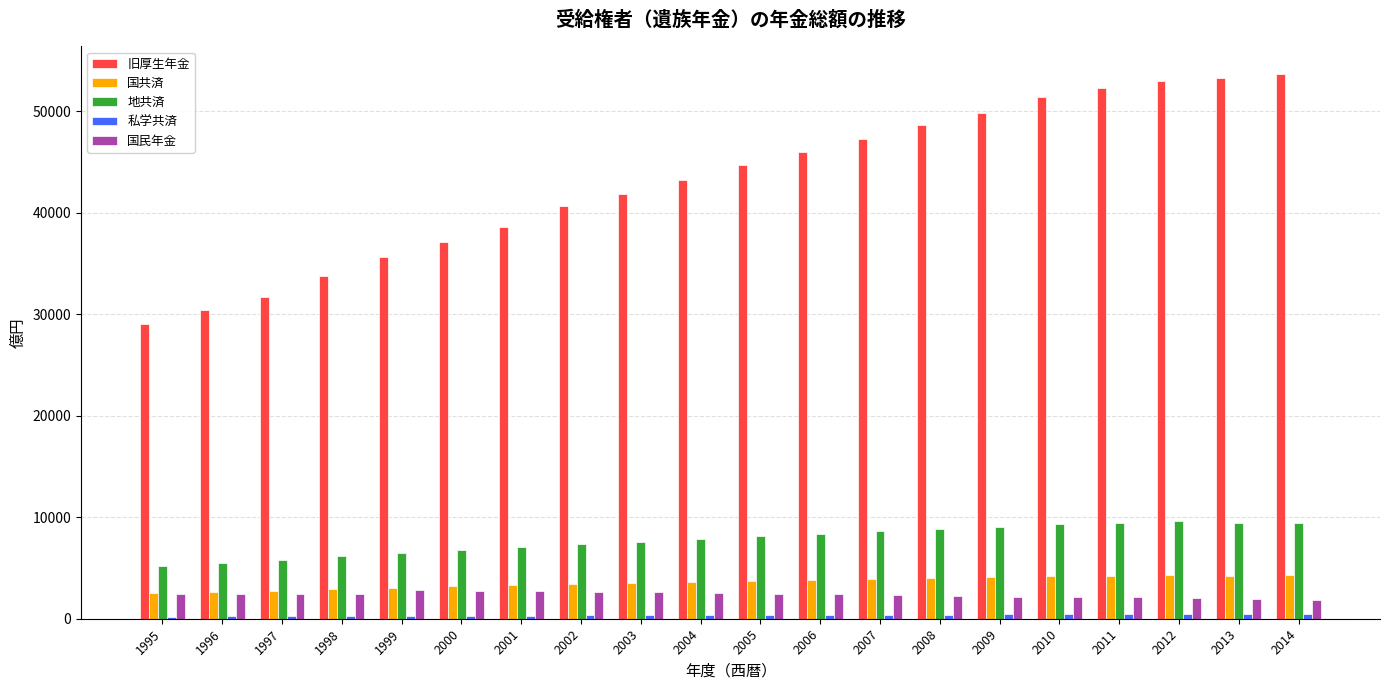

What is the difference between the maximum and second lowest values in the 国共済 series?

1686